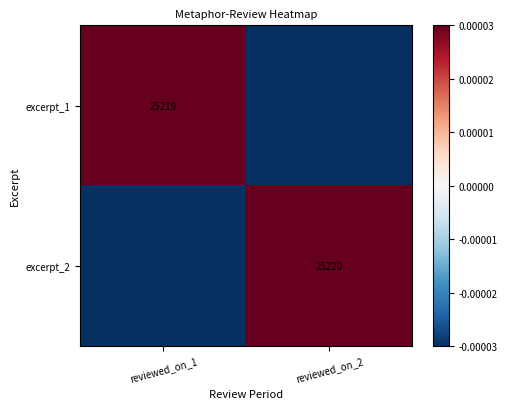

The value of excerpt_2 at reviewed_on_2 is 25220.0. True or false?

True